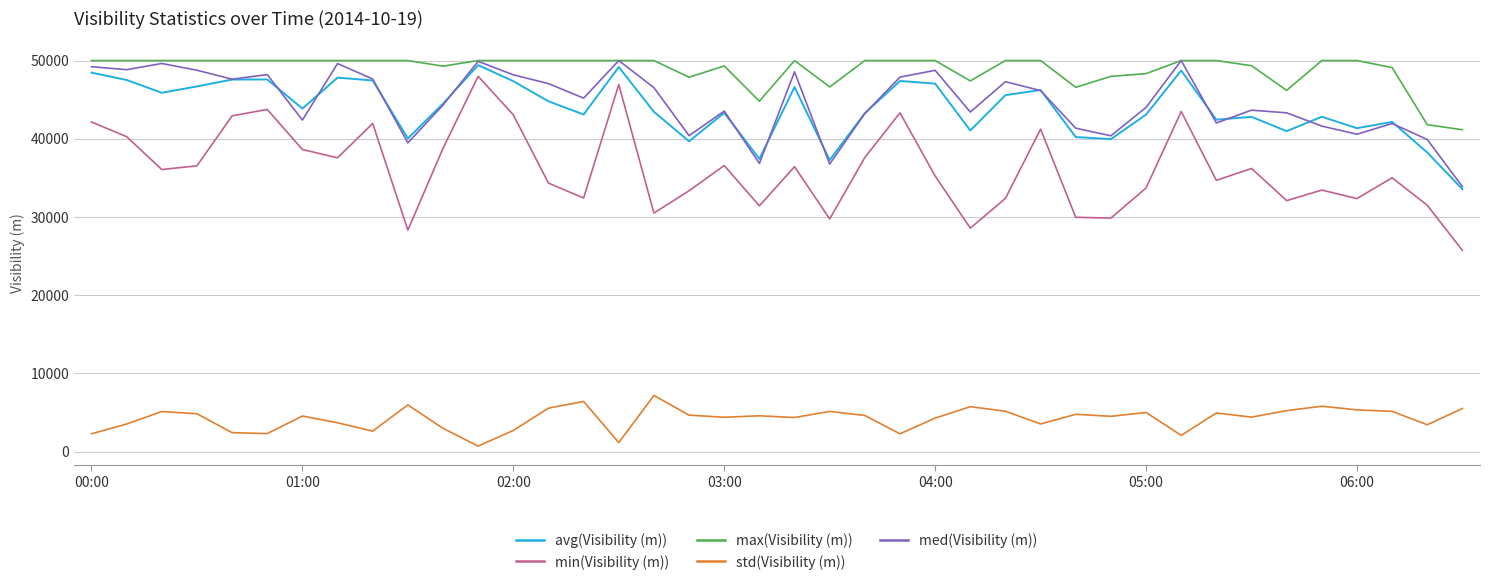

True or false: avg(Visibility (m)) and min(Visibility (m)) intersect in this chart.

False